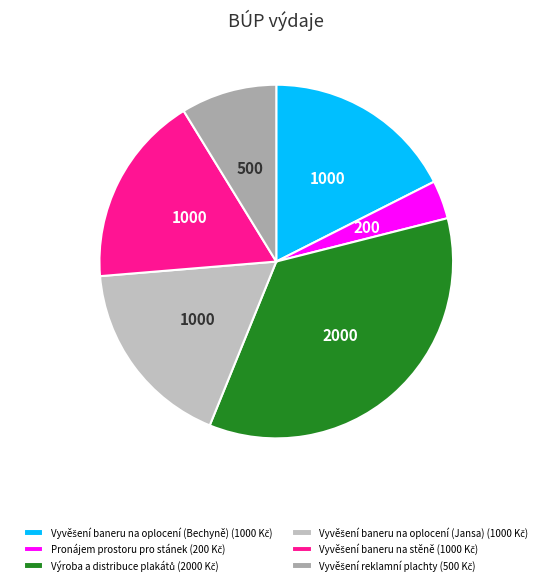

What is the change in value from Výroba a distribuce plakátů to Vyvěšení baneru na oplocení (Jansa)?

-1000